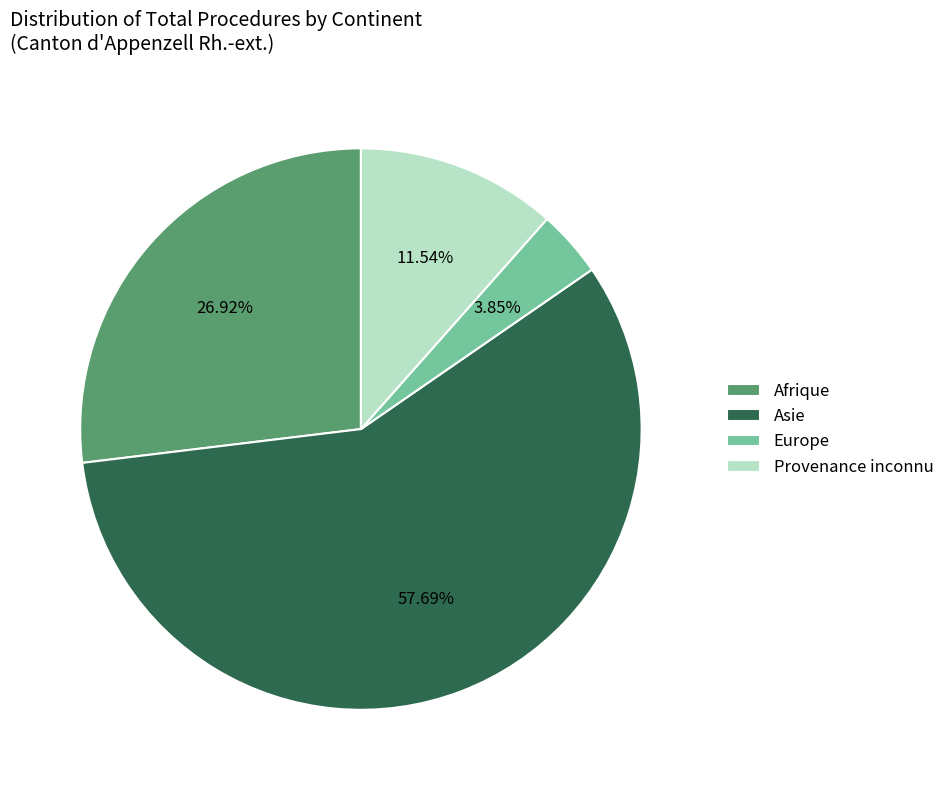

Is it true that Provenance inconnu is 18% of the pie?

False